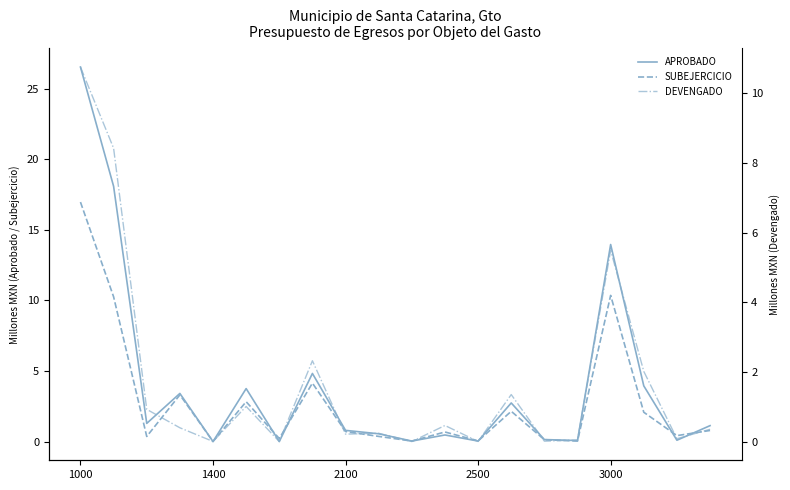

Where is APROBADO nearest to the value 13?

3000